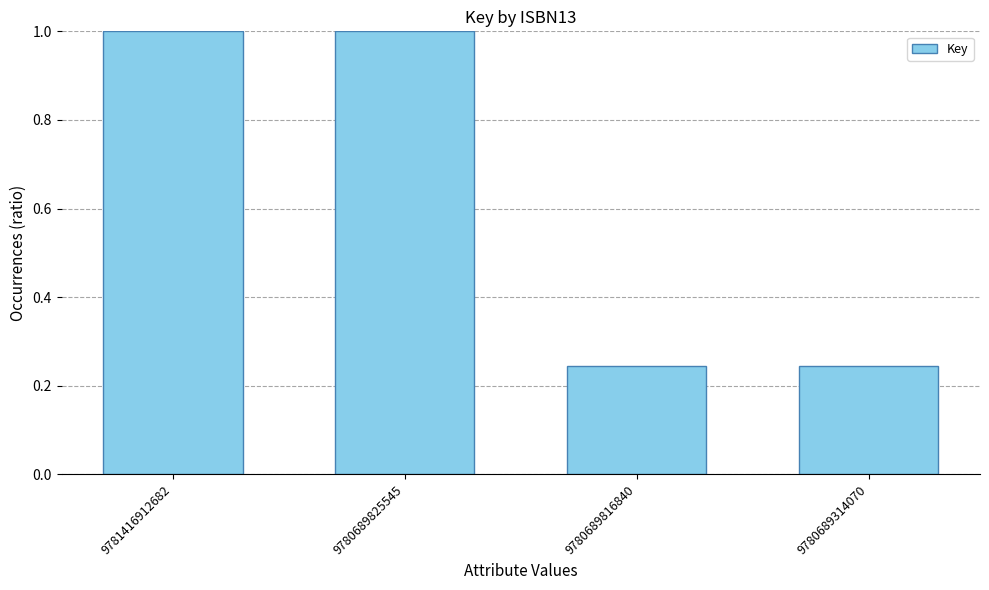

What is the maximum value shown in the chart?

1.0